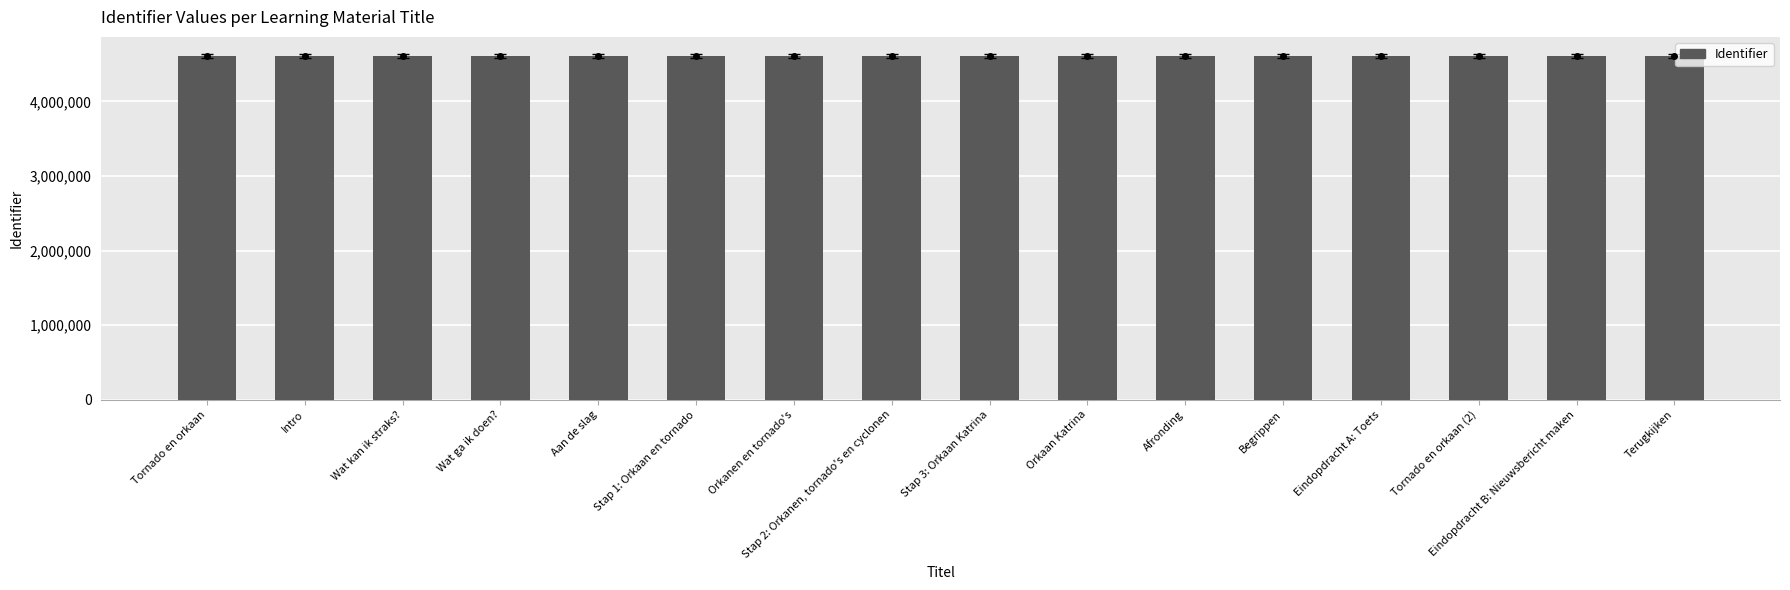

At which label is the value closest to 4611220?

Begrippen